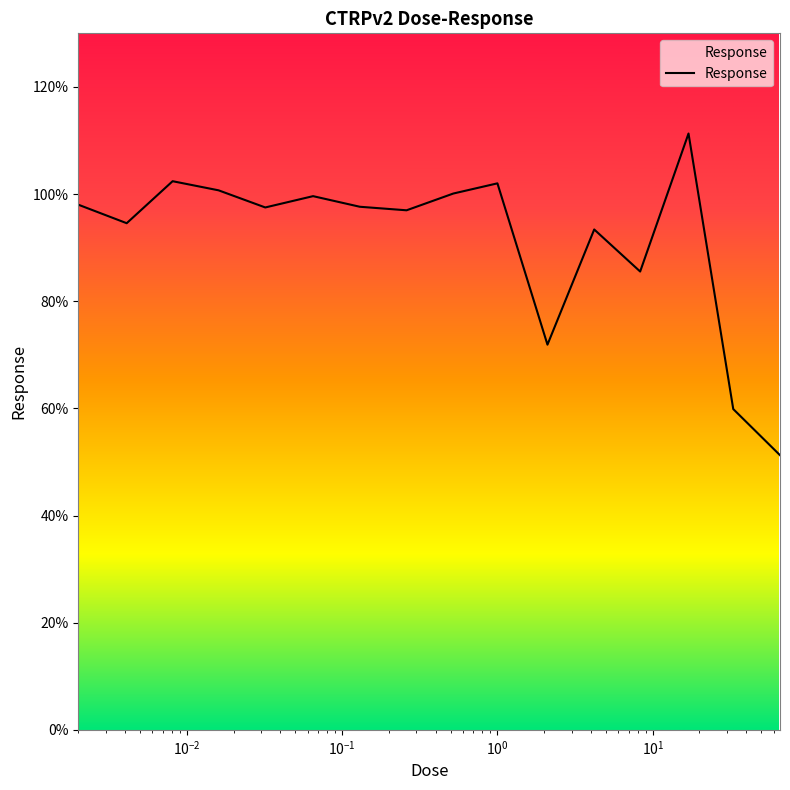

What is the smallest value displayed?

51.3